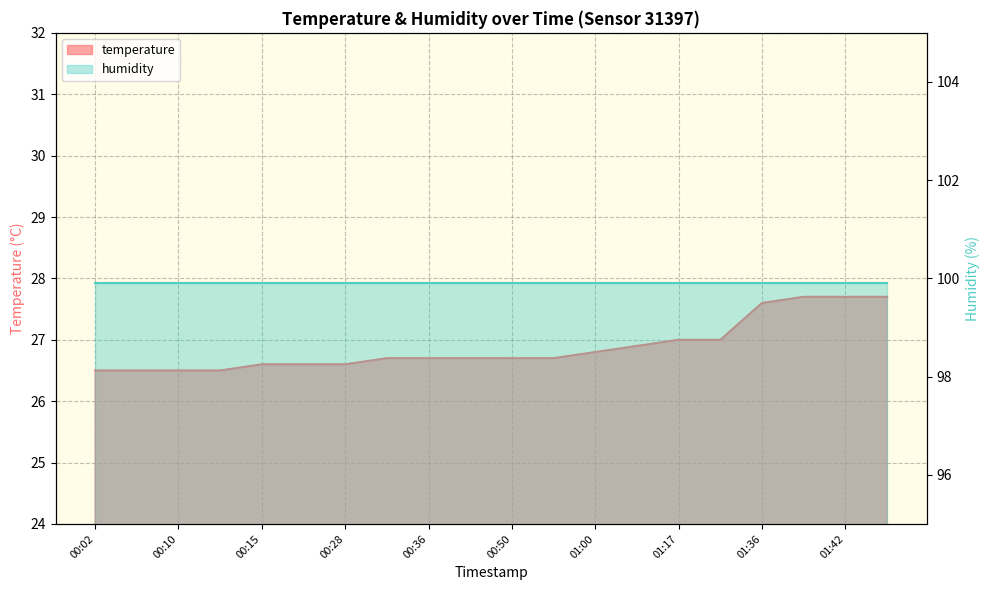

What is the minimum value shown in the chart?

26.5